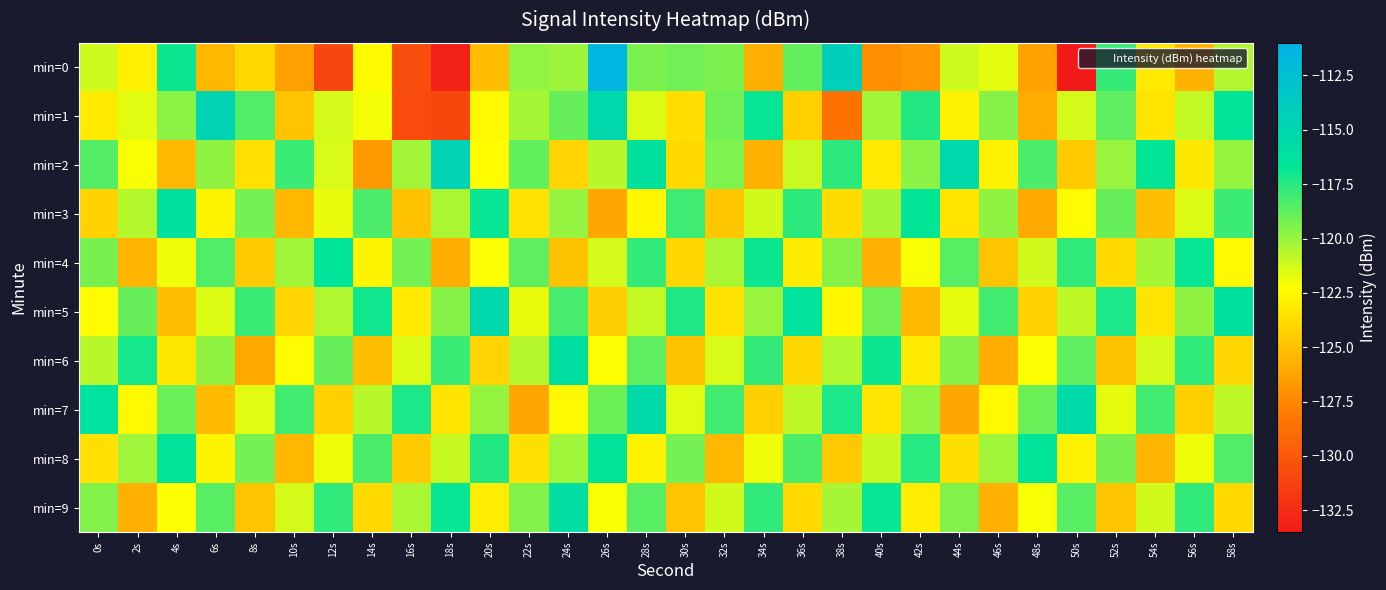

Which series has the widest spread of values?

min=0